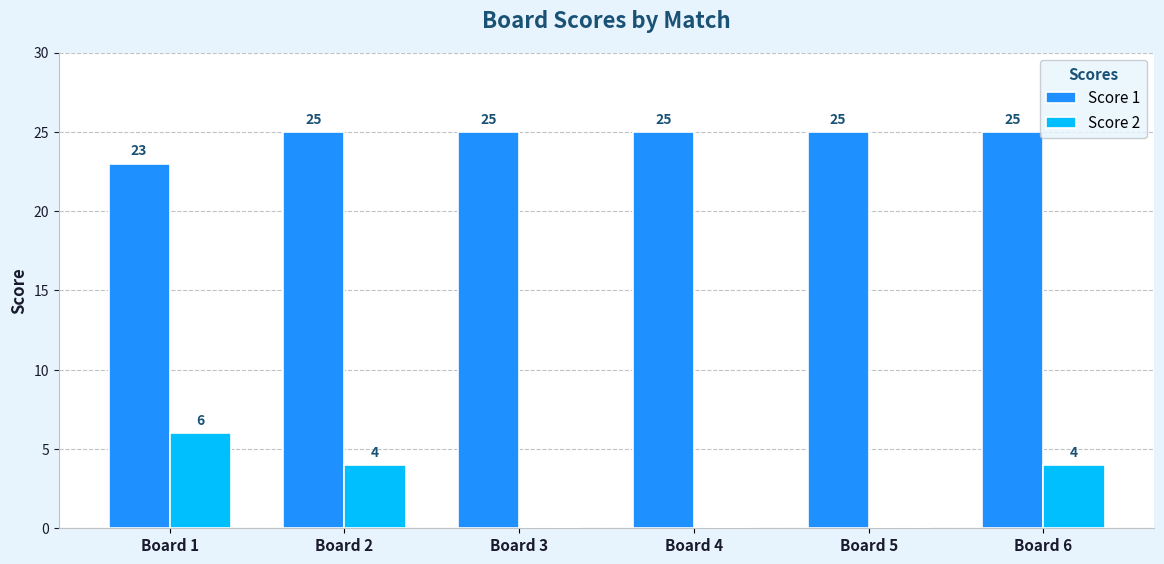

Where does the Score 2 series first go above 4?

Board 1